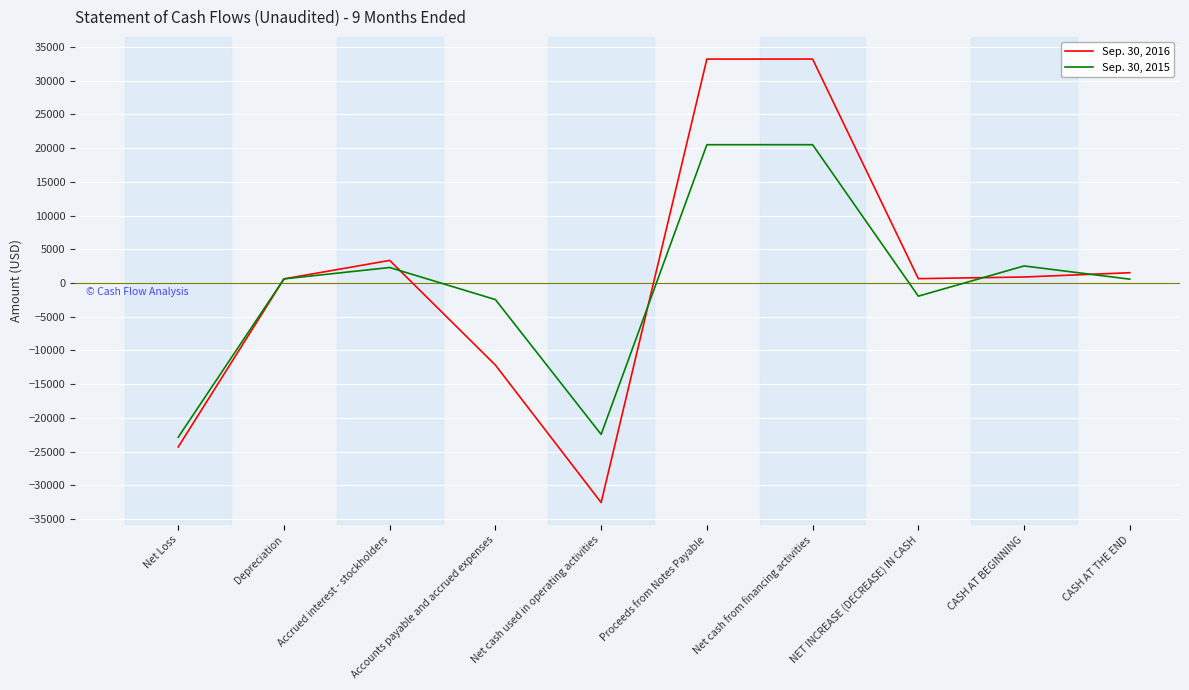

What is the total value across all series at Net cash used in operating activities?

-55025